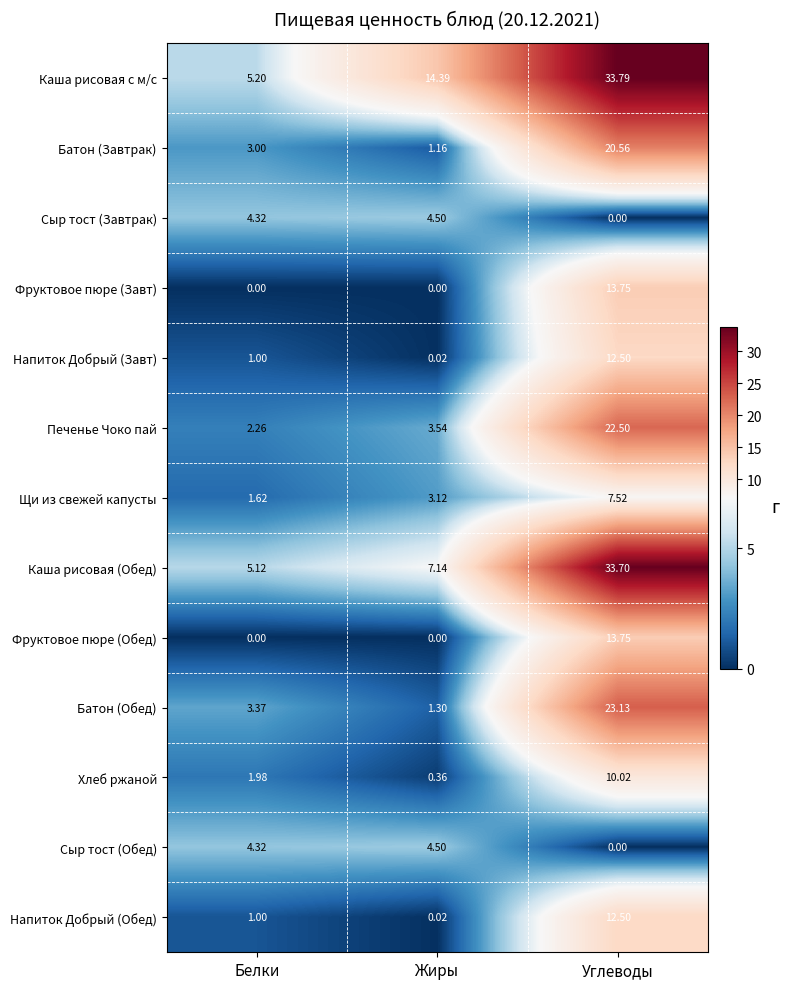

At which label does Батон (Обед) first exceed 3?

Белки